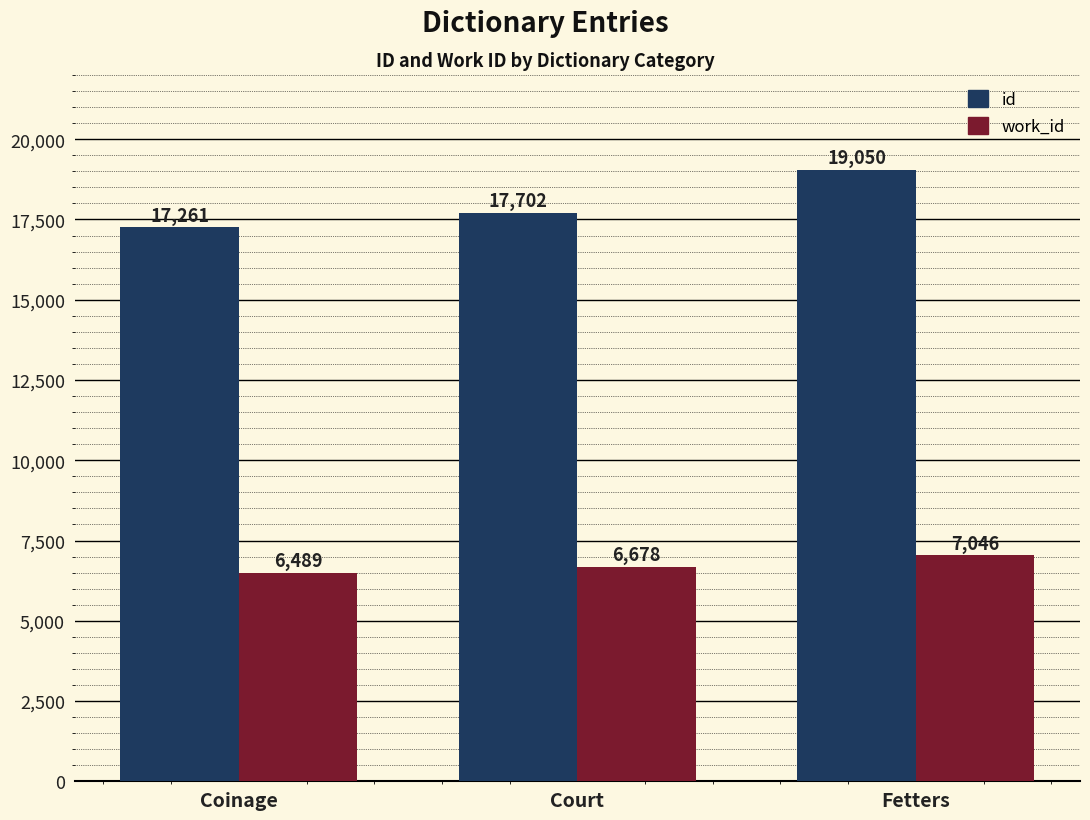

At which category is the sum across all series the highest?

Fetters